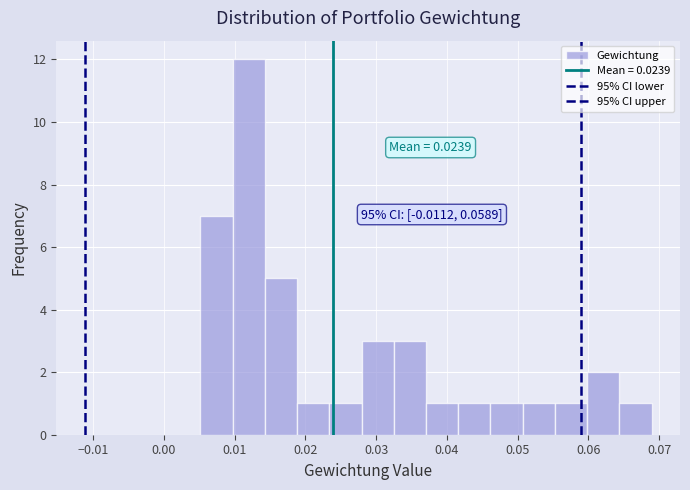

Which range on the x-axis has the tallest bar?

0.010 to 0.014